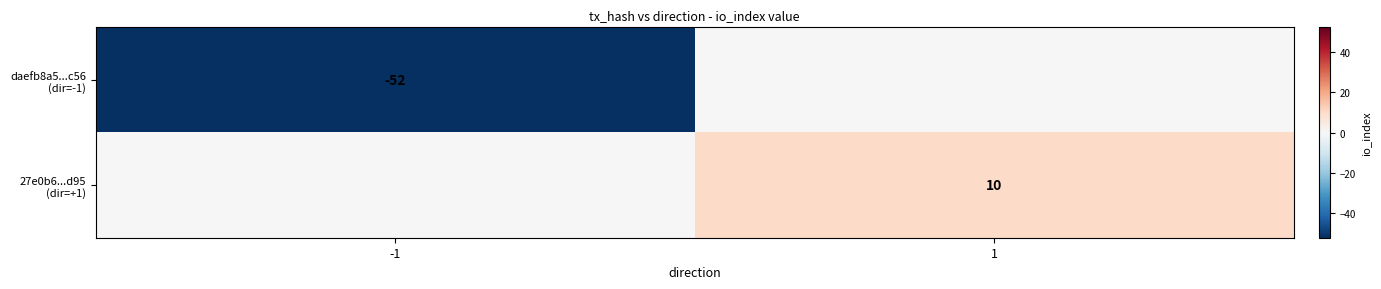

What is the approximate value of 27e0b6...d95 (dir=+1) at 1?

10